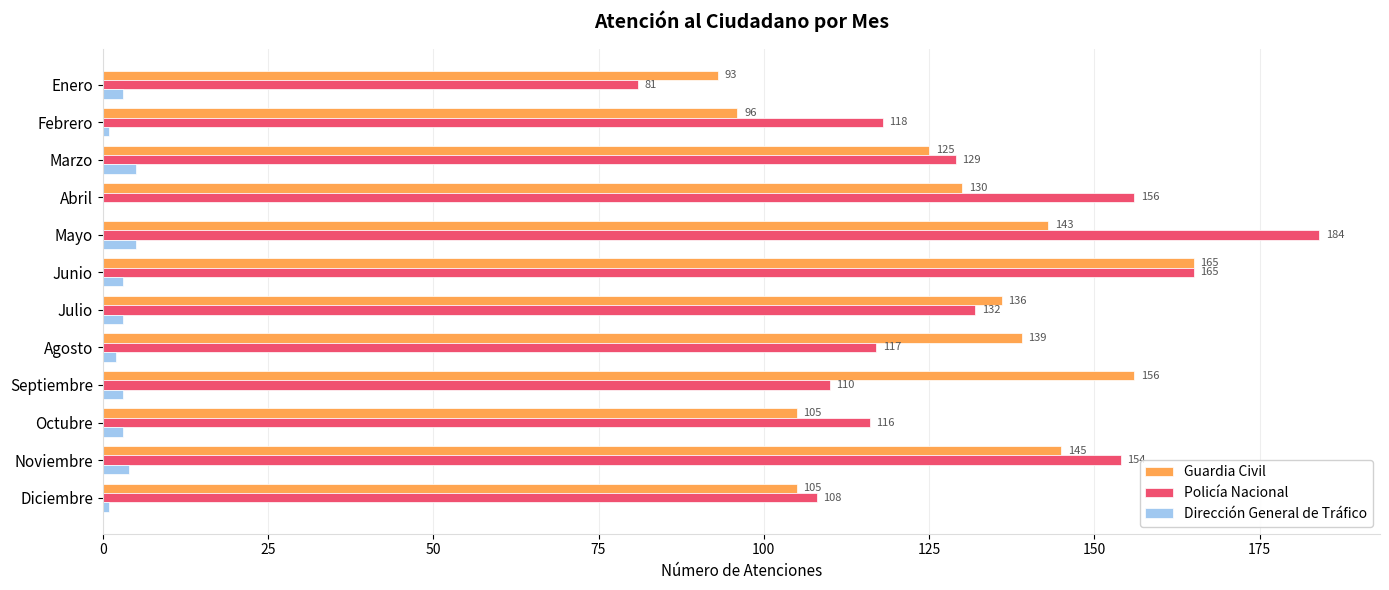

True or false: Guardia Civil has a value of 130 at Abril.

True